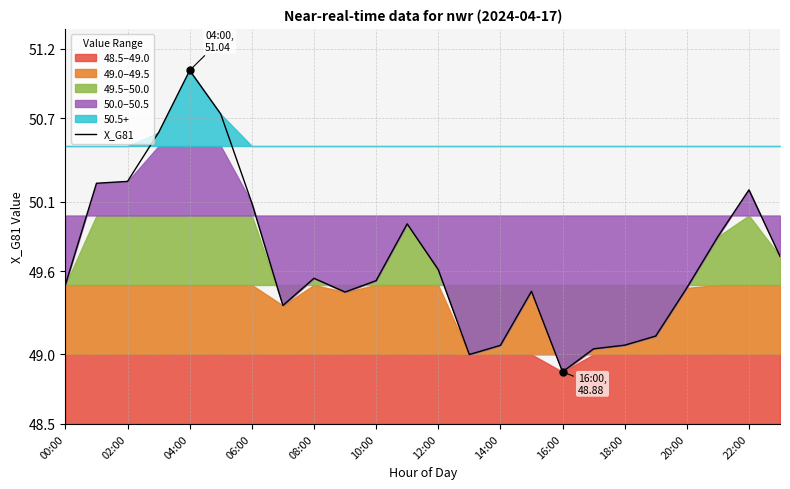

What is the minimum value shown in the chart?

48.9